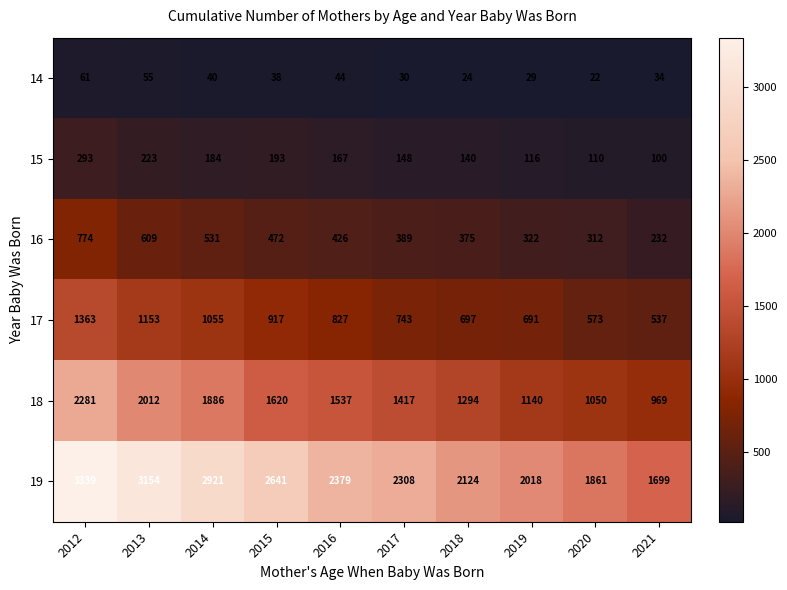

What is the average value of the 17 series?

856